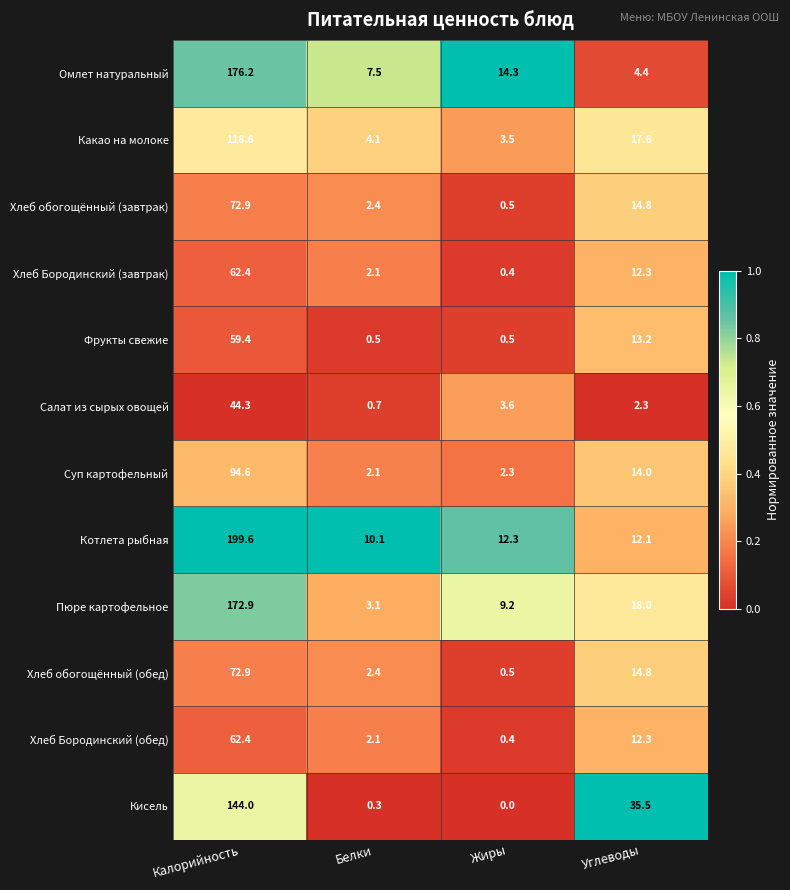

The Омлет натуральный series shows 104.7 at Калорийность. True or false?

False